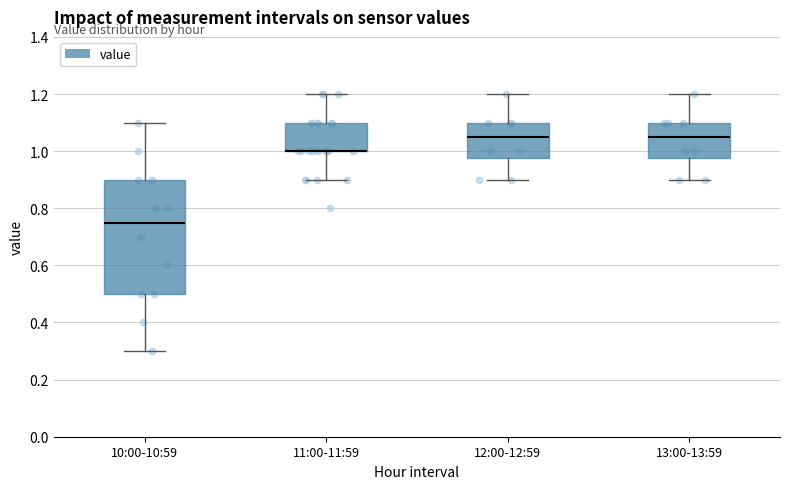

Which box is the tallest, from its lower edge to its upper edge?

10:00-10:59